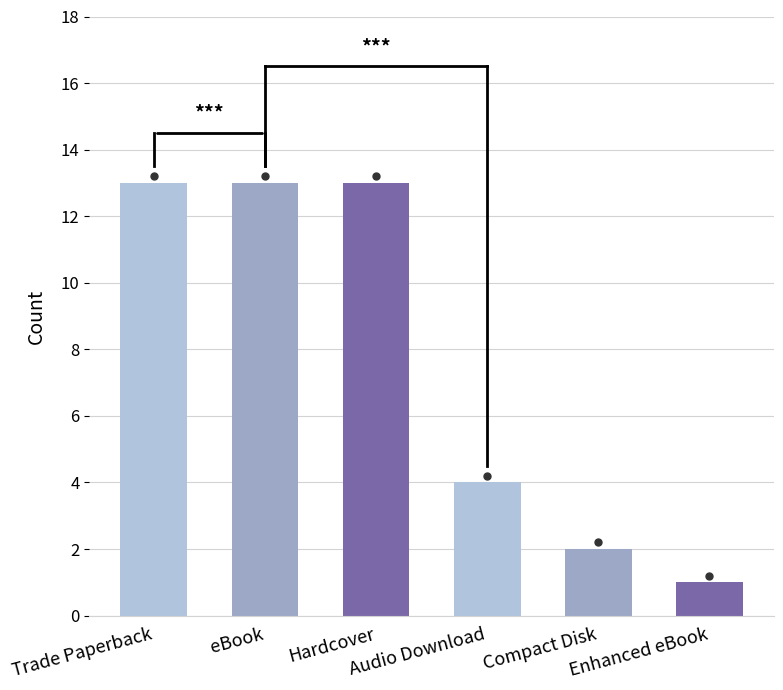

Count the number of data series in this chart.

1